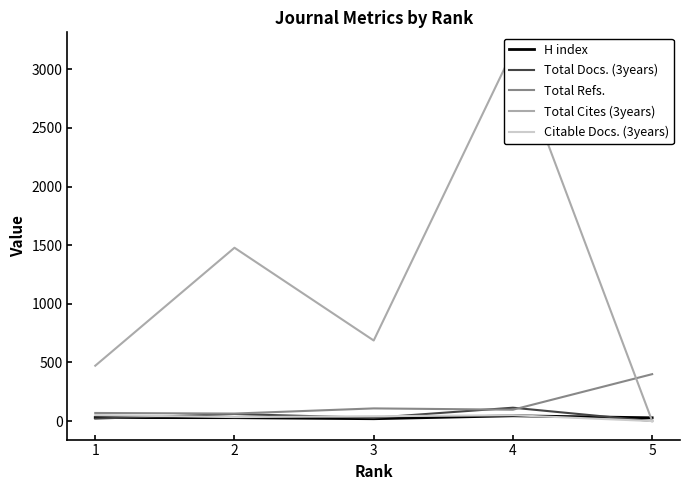

Rank the categories by H index value from highest to lowest.

4, 1, 2, 5, 3